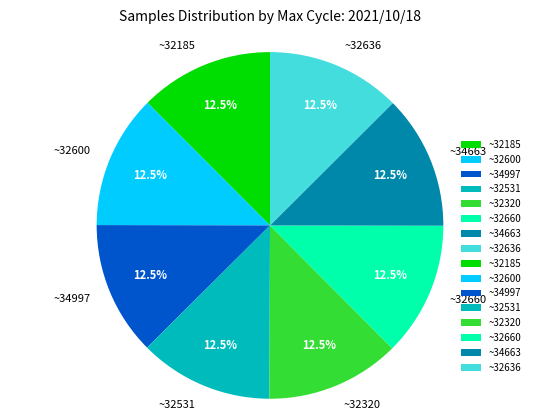

Does ~32636 represent more than half of the total?

No